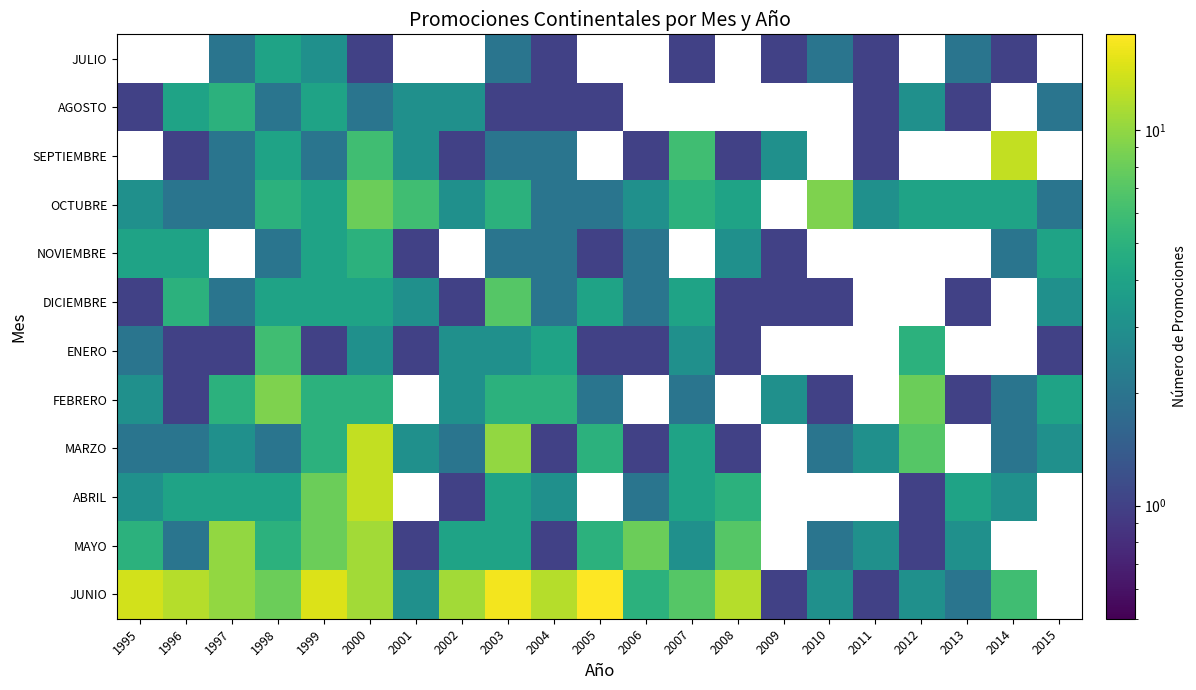

At which label does NOVIEMBRE first exceed 3?

1995